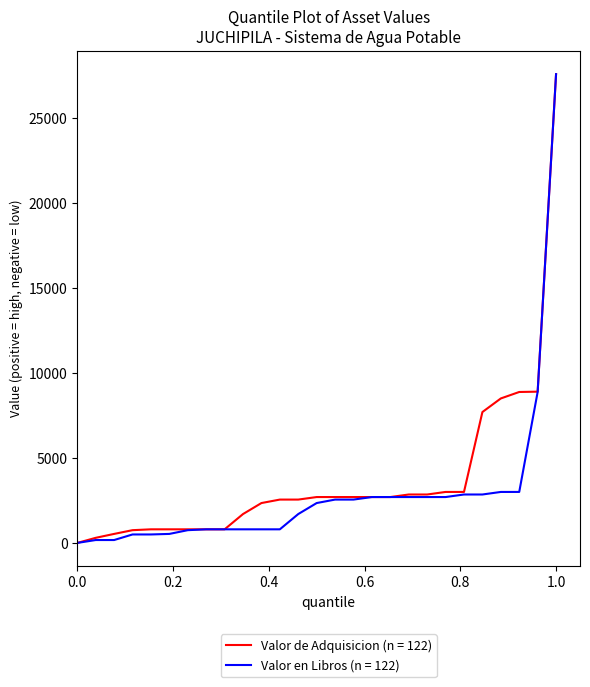

What is the greatest value displayed?

27577.6